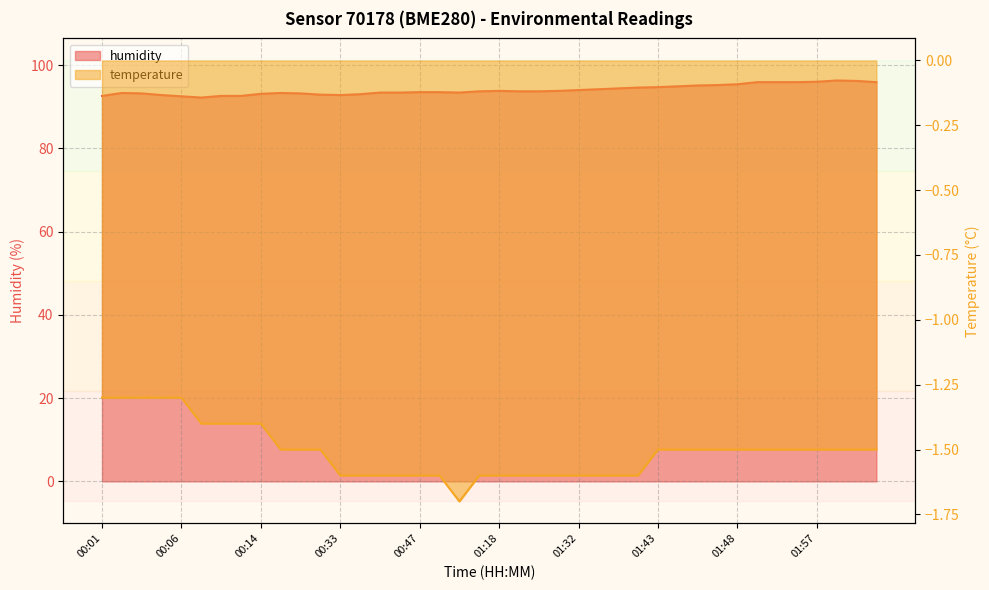

Reading right to left, list all the values displayed in this chart.

humidity: 02:12=95.9	02:10=96.2	02:09=96.3	01:57=96.0	01:56=95.9	01:52=95.9	01:51=95.9	01:48=95.4	01:46=95.2	01:45=95.1	01:45=94.9	01:43=94.7	01:41=94.6	01:40=94.4	01:36=94.2	01:32=94.0	01:28=93.8	01:21=93.7	01:19=93.7	01:18=93.8	01:13=93.7	01:06=93.4	00:48=93.5	00:47=93.5	00:46=93.4	00:44=93.4	00:34=93.0	00:33=92.8	00:27=92.9	00:26=93.2	00:24=93.3	00:14=93.1	00:13=92.6	00:10=92.6	00:09=92.2	00:06=92.5	00:05=92.8	00:04=93.2	00:03=93.3	00:01=92.6
temperature: 02:12=-1.5	02:10=-1.5	02:09=-1.5	01:57=-1.5	01:56=-1.5	01:52=-1.5	01:51=-1.5	01:48=-1.5	01:46=-1.5	01:45=-1.5	01:45=-1.5	01:43=-1.5	01:41=-1.6	01:40=-1.6	01:36=-1.6	01:32=-1.6	01:28=-1.6	01:21=-1.6	01:19=-1.6	01:18=-1.6	01:13=-1.6	01:06=-1.7	00:48=-1.6	00:47=-1.6	00:46=-1.6	00:44=-1.6	00:34=-1.6	00:33=-1.6	00:27=-1.5	00:26=-1.5	00:24=-1.5	00:14=-1.4	00:13=-1.4	00:10=-1.4	00:09=-1.4	00:06=-1.3	00:05=-1.3	00:04=-1.3	00:03=-1.3	00:01=-1.3